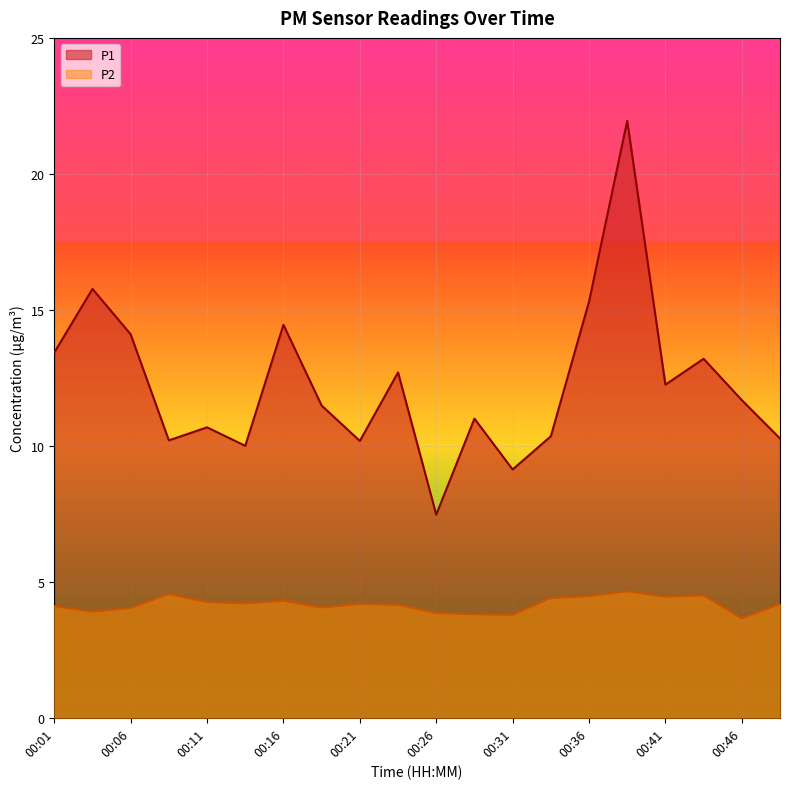

At which category does P2 reach its first local valley?

00:04